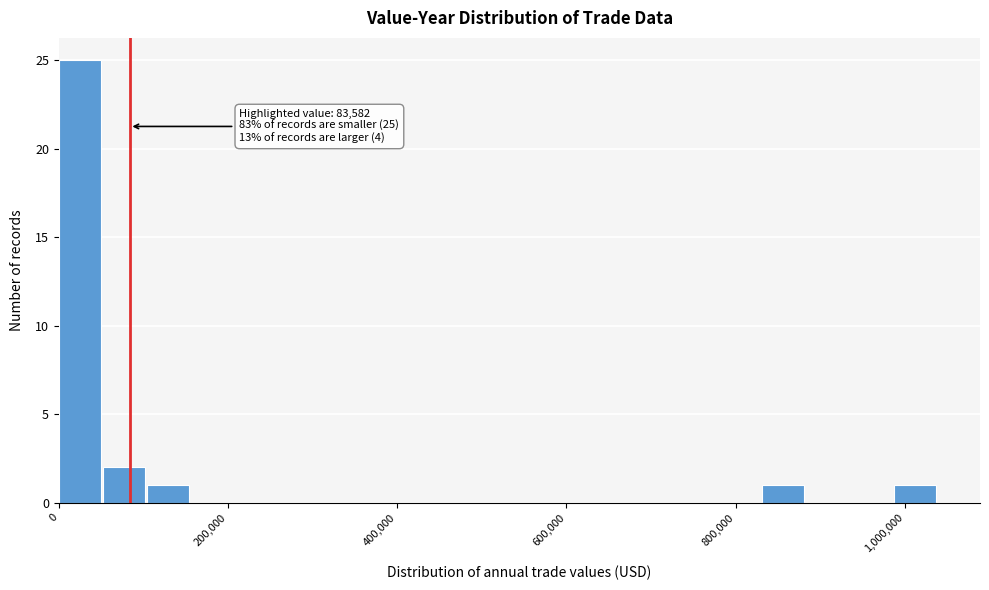

Read against the x-axis, roughly where is the centre of the tallest bar?

20000